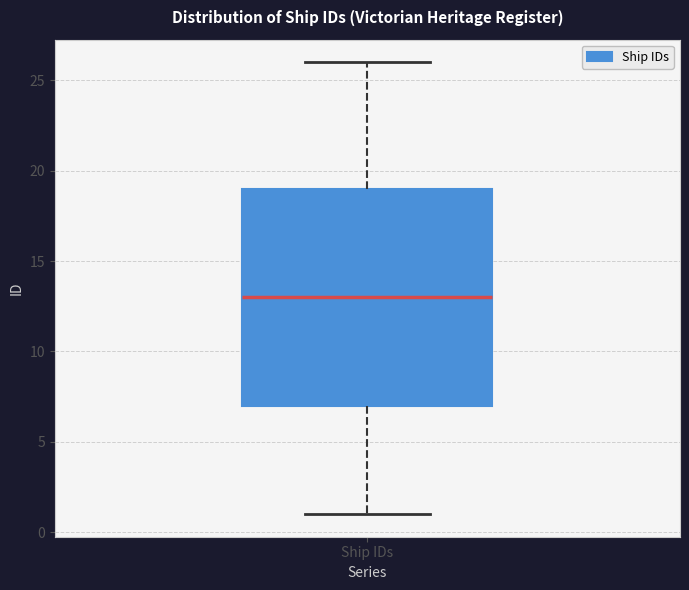

Transcribe this box plot: give where the median line is, the range the box spans, and where the two whiskers end, as read against the y-axis. The values are not printed on the chart, so give them approximately, as read against the axis.

median 13, box 7 to 19, whiskers 1 to 26